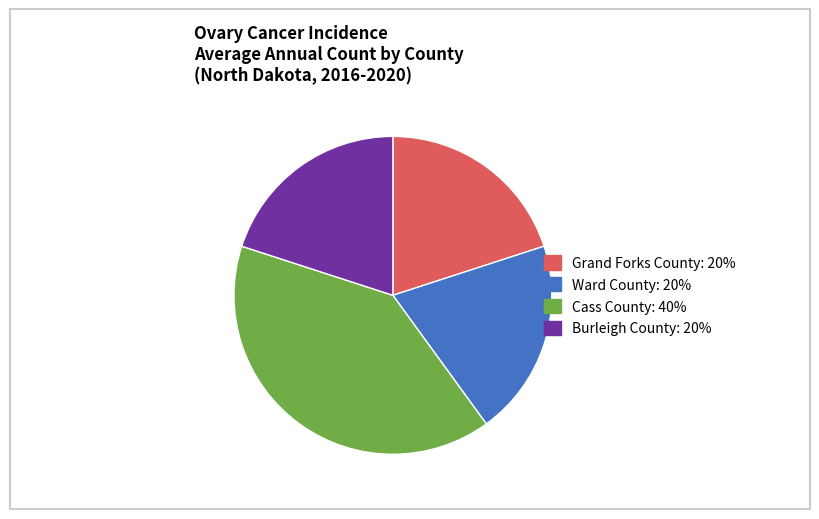

Is it true that Grand Forks County is 30% of the pie?

False